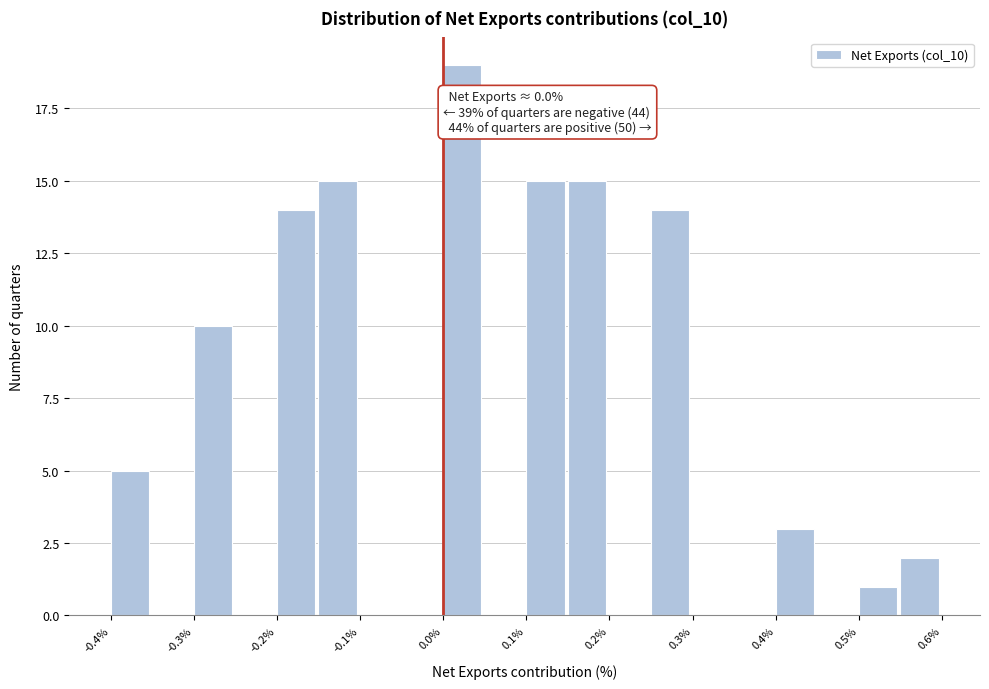

Over which range of the x-axis is the bar tallest?

0.00 to 0.05